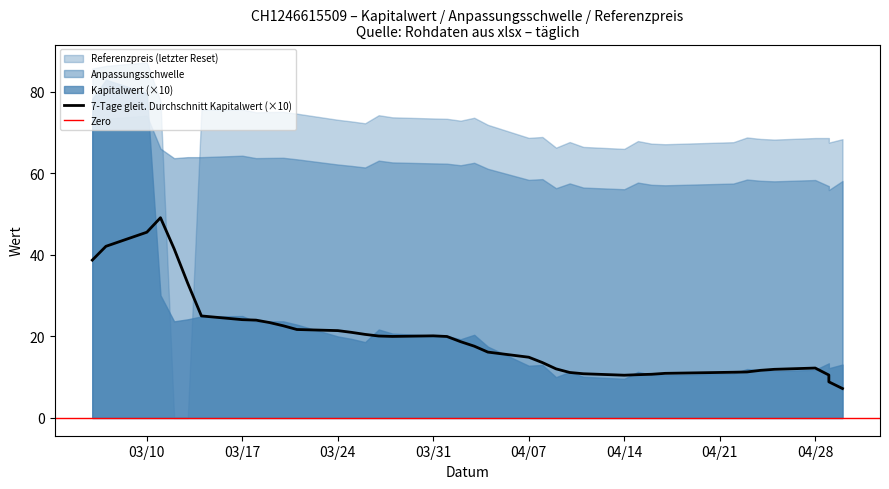

True or false: Referenzpreis has more than 2 interior local peaks.

True